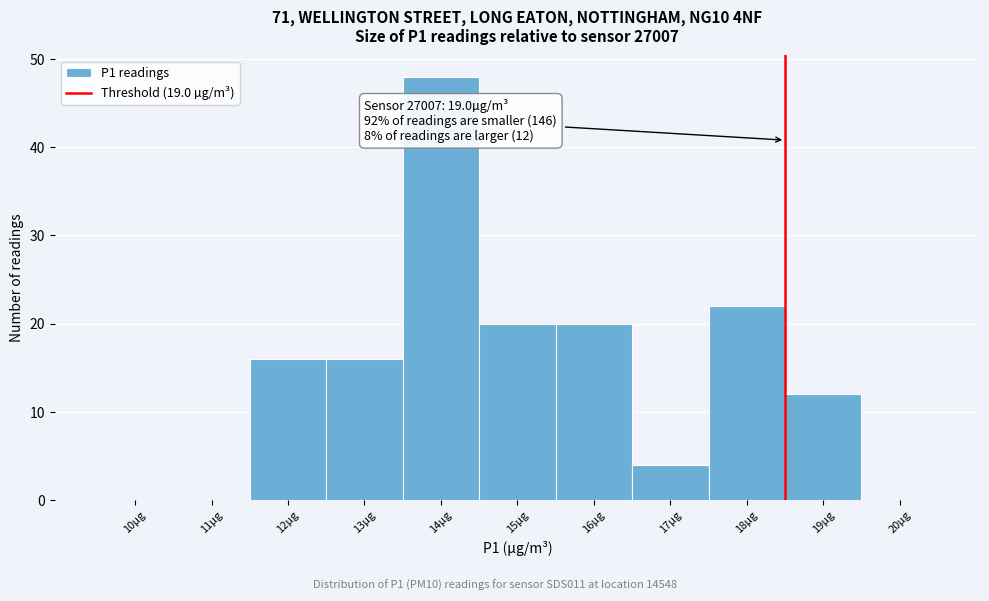

Reading left to right, transcribe all the data shown in this chart.

10µg=0	11µg=0	12µg=16	13µg=16	14µg=48	15µg=20	16µg=20	17µg=4	18µg=22	19µg=12	20µg=0